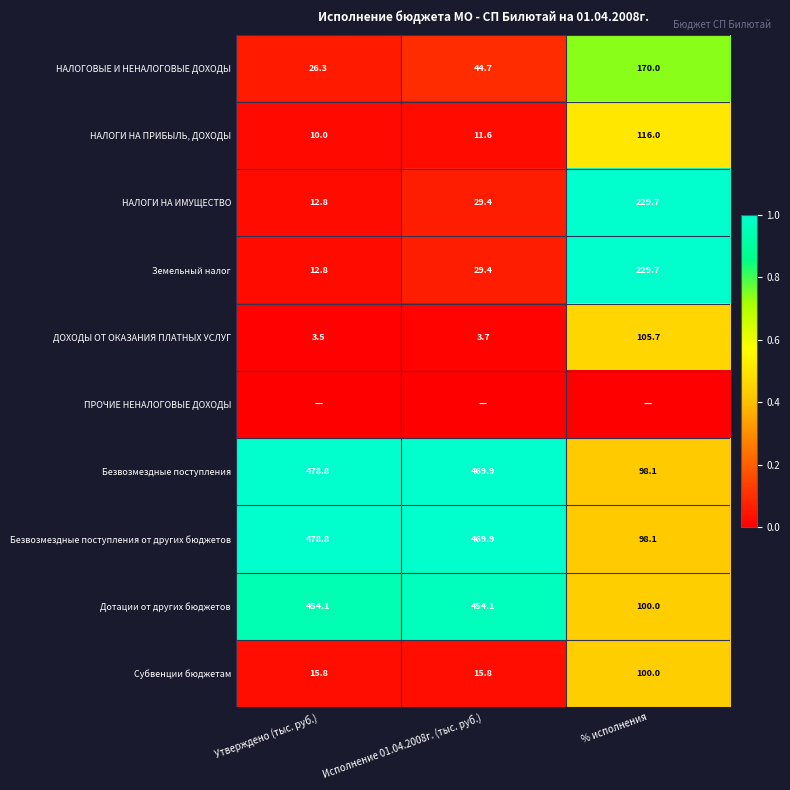

Rank the categories by НАЛОГОВЫЕ И НЕНАЛОГОВЫЕ ДОХОДЫ value from lowest to highest.

Утверждено (тыс. руб.), Исполнение 01.04.2008г. (тыс. руб.), % исполнения